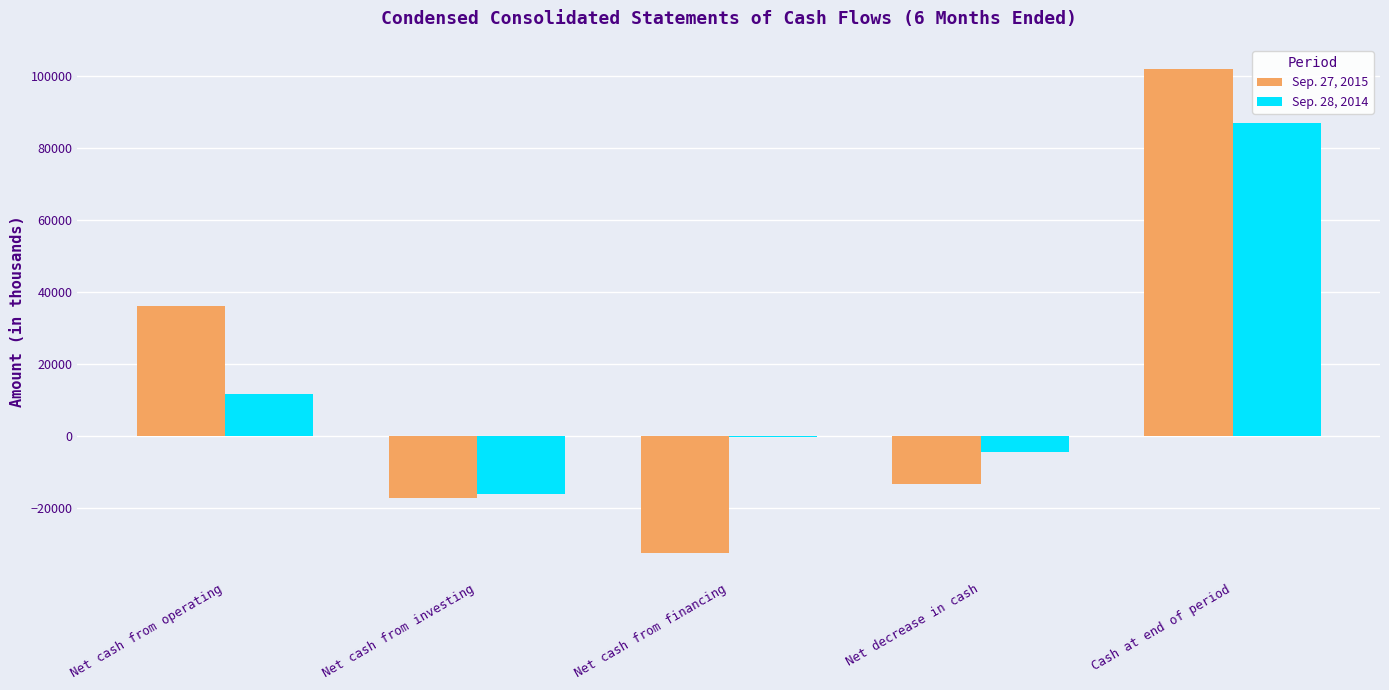

True or false: Sep. 28, 2014 has a value of -4328 at Net decrease in cash.

True